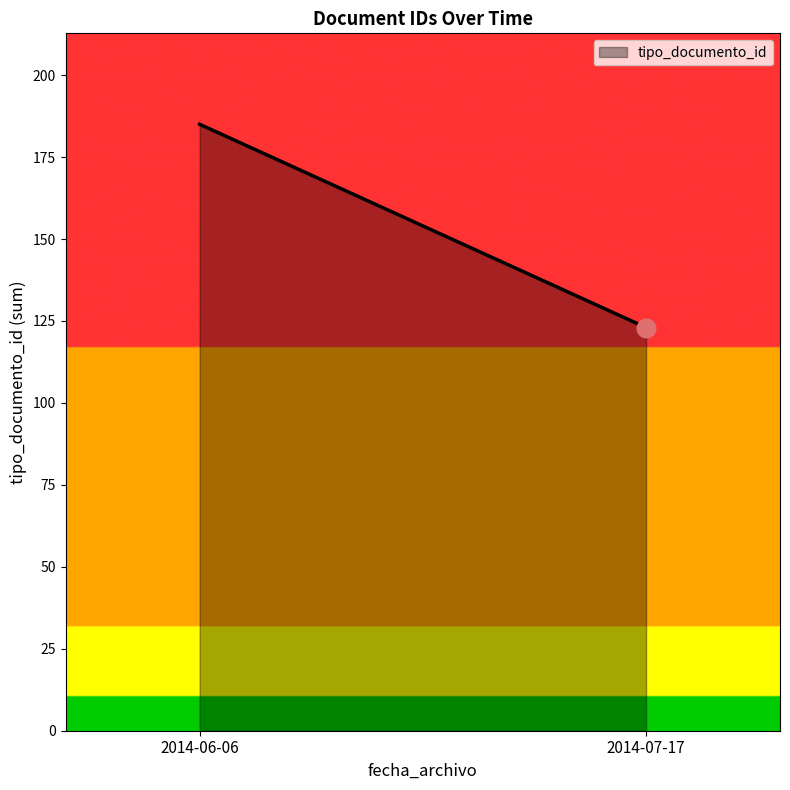

Which has a higher value, 2014-06-06 or 2014-06-06?

2014-06-06